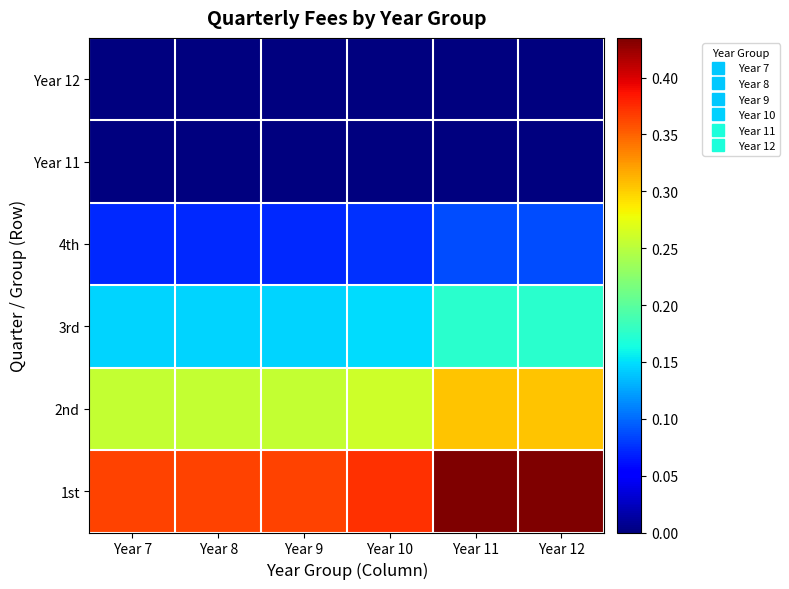

What is the maximum value shown in the chart?

0.4